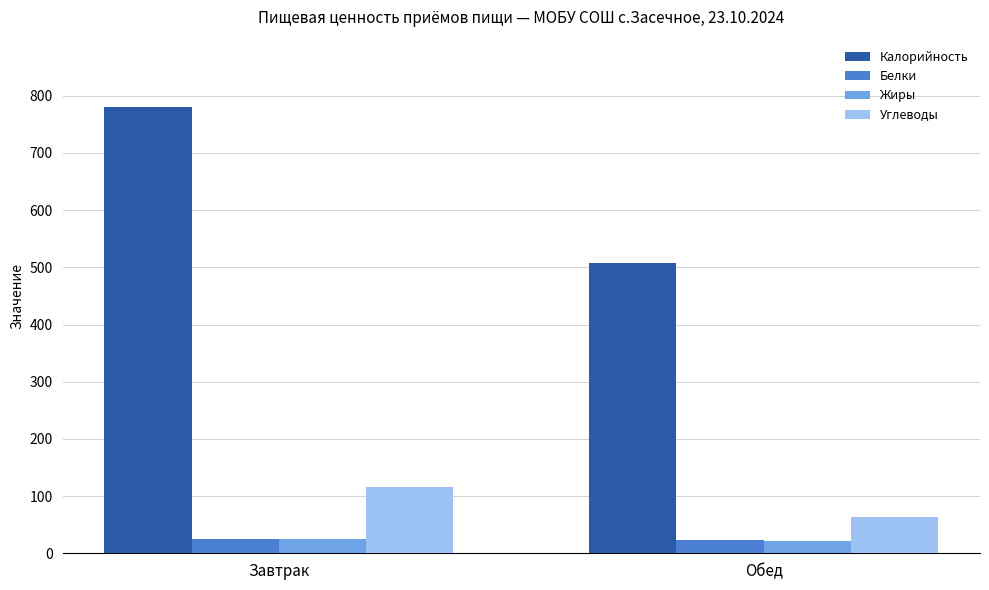

What are all the series names shown in the legend?

Калорийность, Белки, Жиры, Углеводы